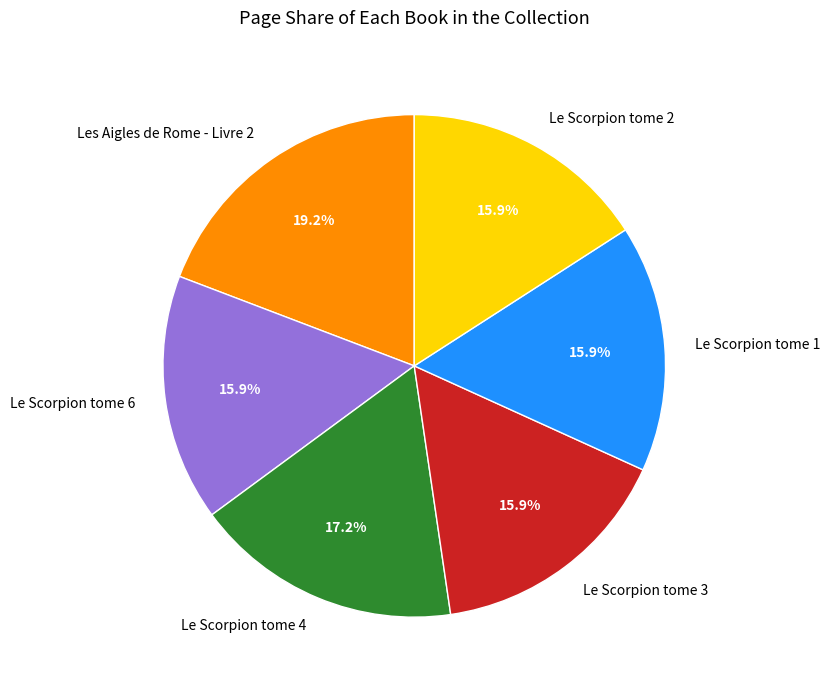

Is it true that Le Scorpion tome 3 is 16% of the pie?

True